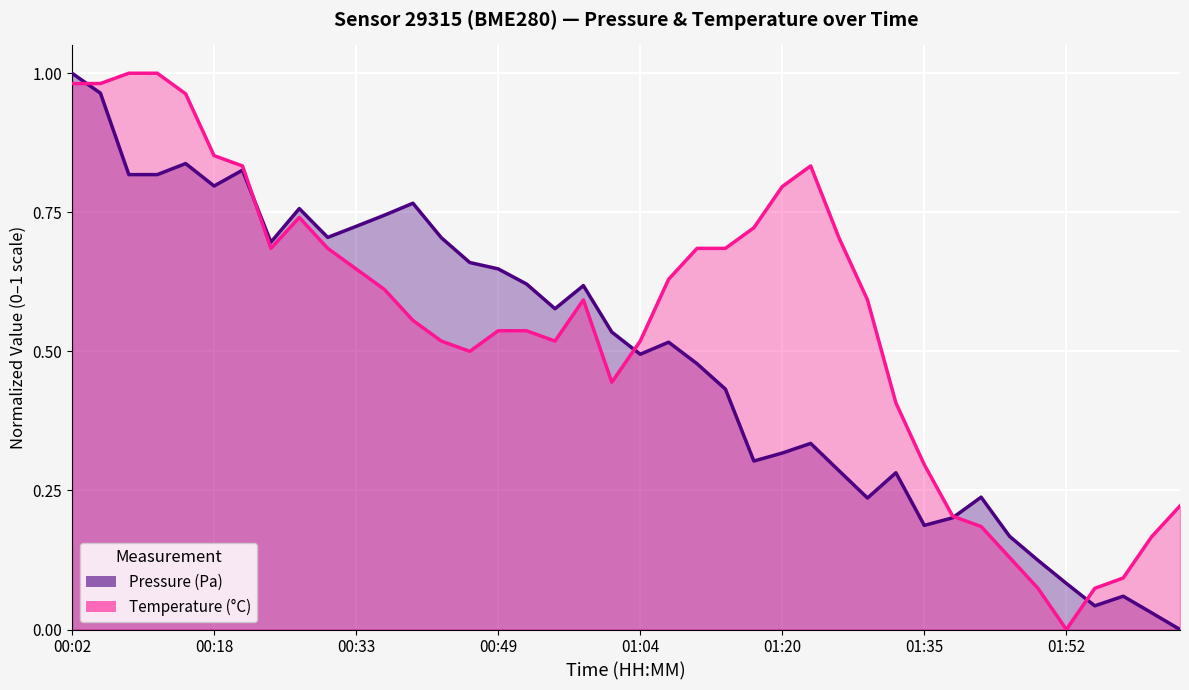

Count the number of data series in this chart.

2